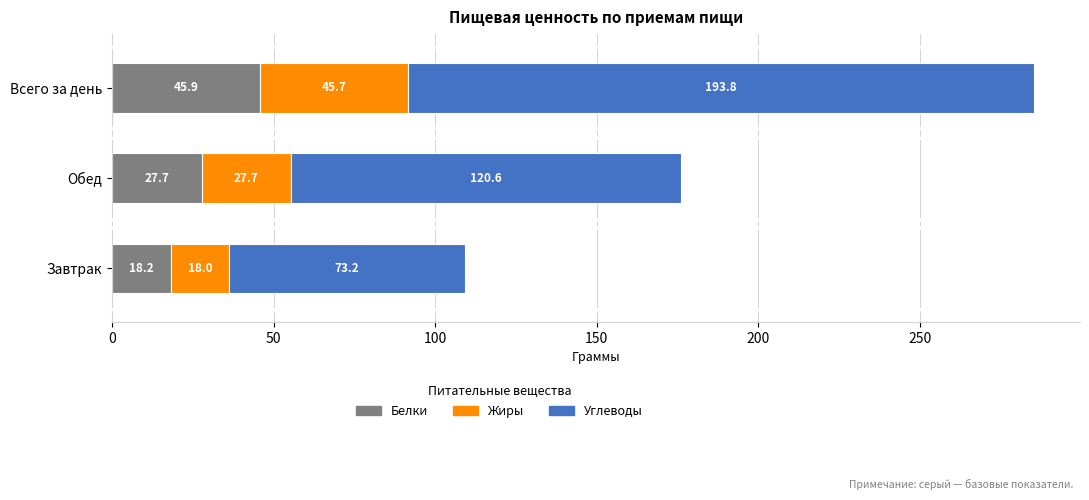

Rank the categories by Белки value from lowest to highest.

Завтрак, Обед, Всего за день